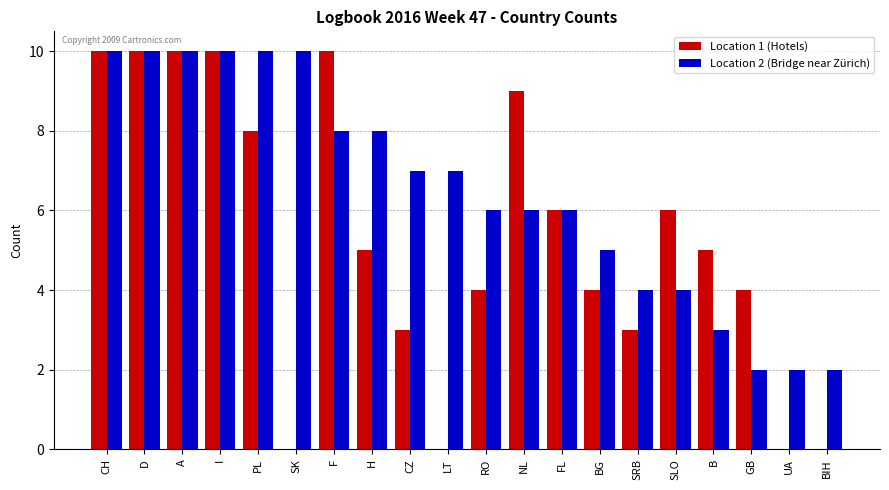

What is the average value of the Location 1 (Hotels) series?

5